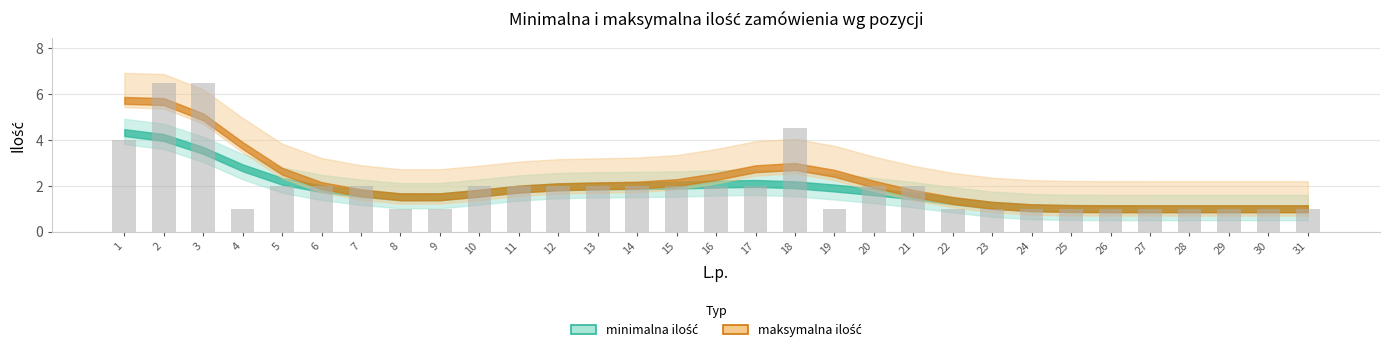

What is the difference between the maximum and second lowest values?

5.5